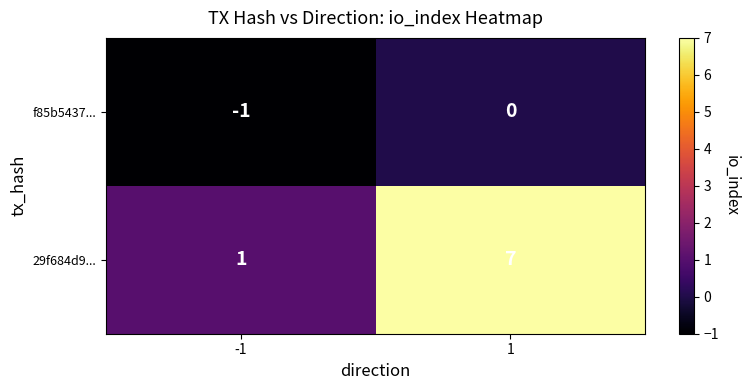

What is the maximum value for 29f684d9...?

7